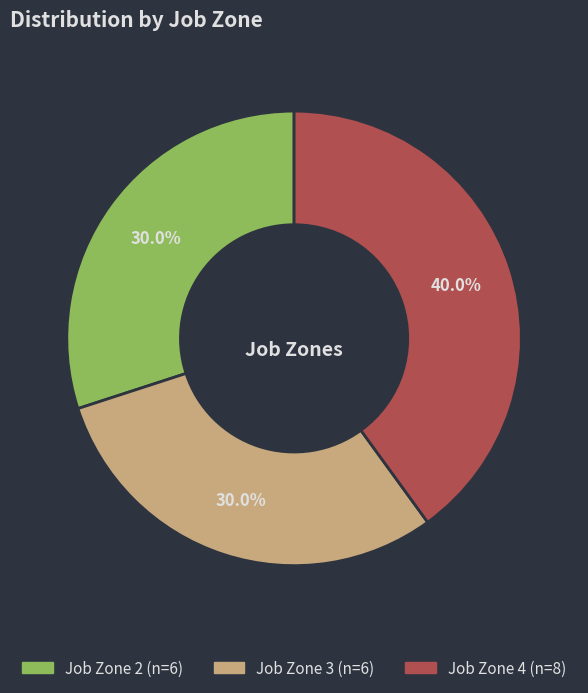

To the nearest percent, what is the difference between the largest and smallest slice percentages?

10%